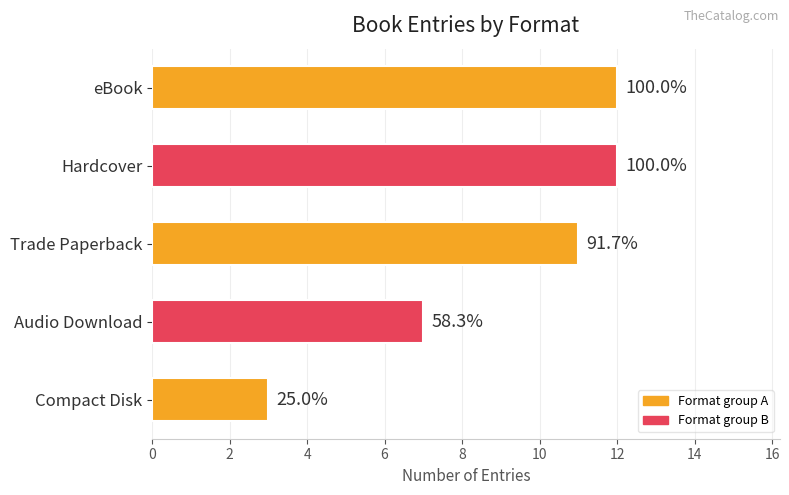

Count the values in the range 7 to 12.

4